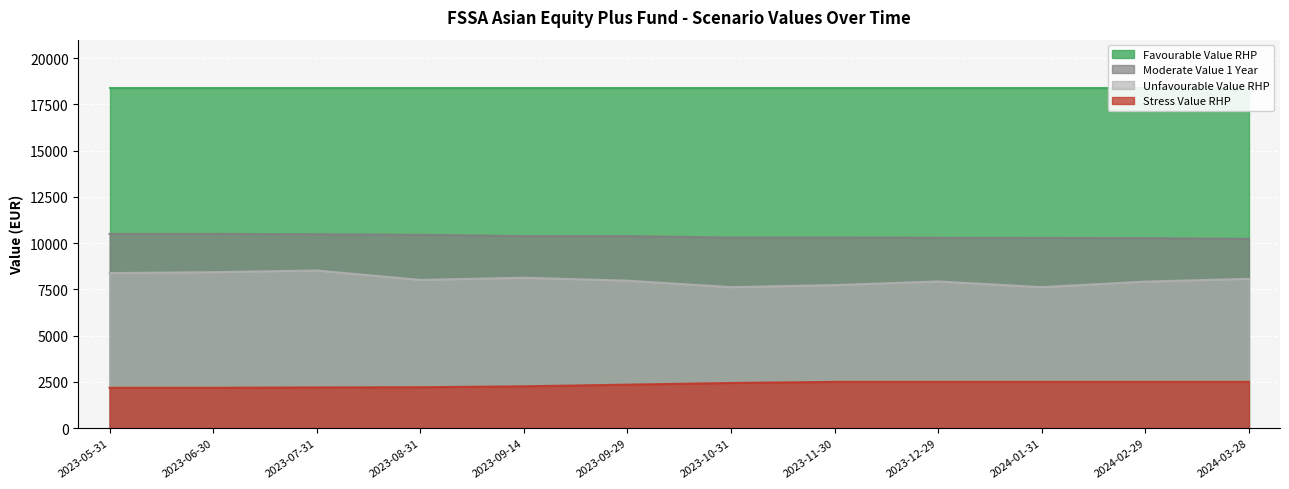

Which category has the highest value in the Unfavourable Value RHP series?

2023-07-31